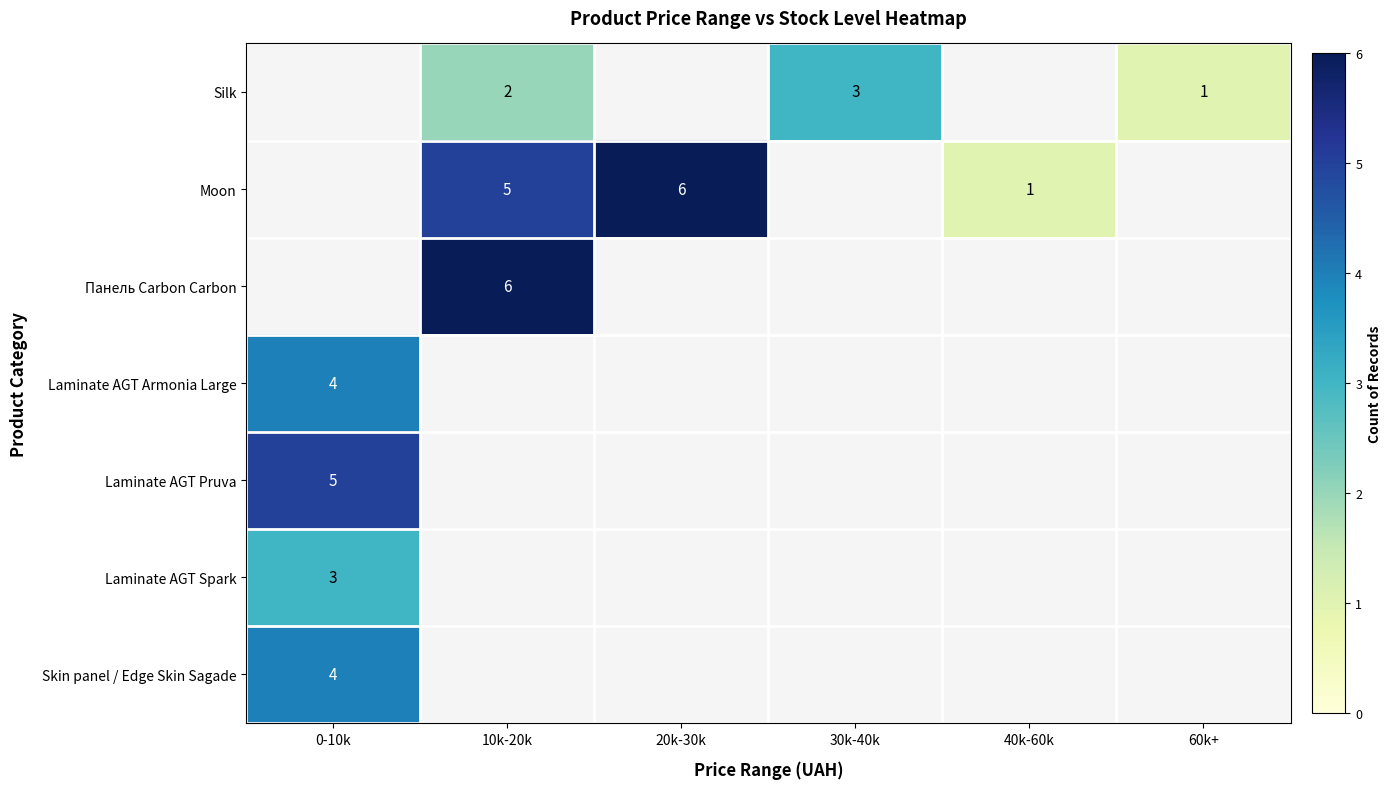

Is the value of Moon at 40k-60k greater than the value of Laminate AGT Spark at 0-10k?

No